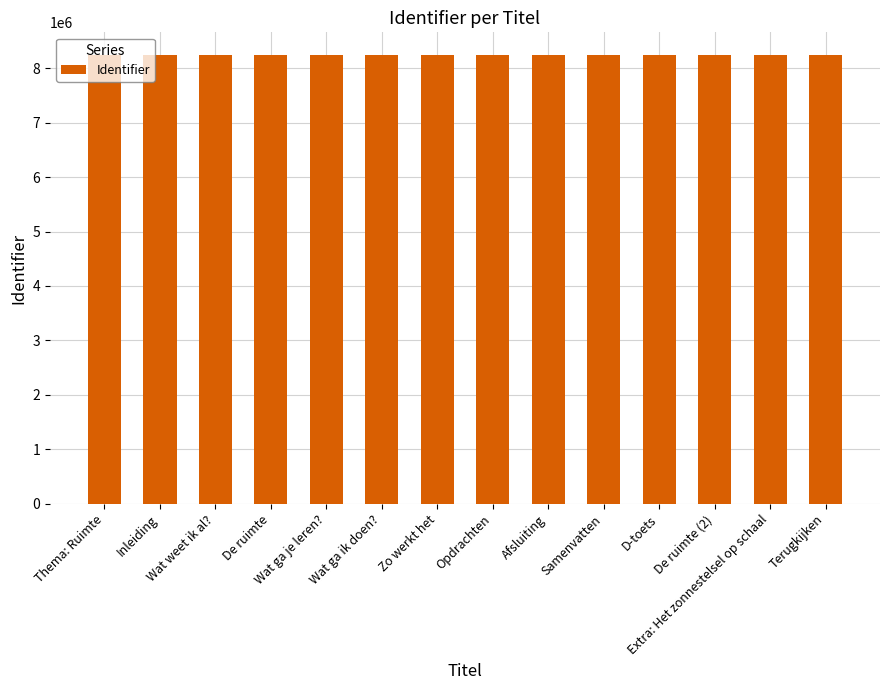

What is the greatest value displayed?

8245701